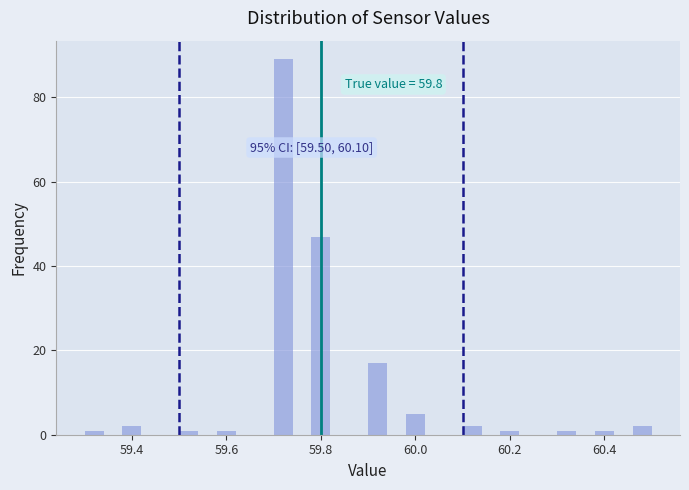

Around what value on the x-axis is the tallest bar? Give the approximate position of its centre, as read against the axis.

59.72